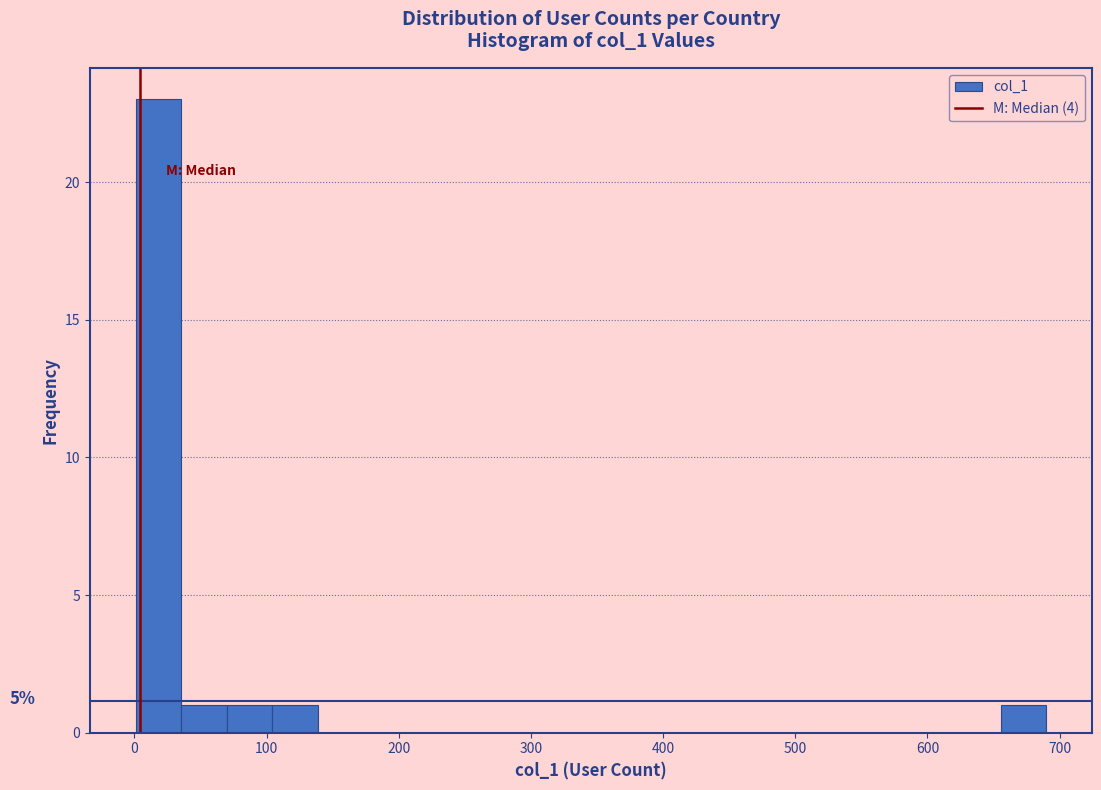

Around what value on the x-axis is the tallest bar? Give the approximate position of its centre, as read against the axis.

20